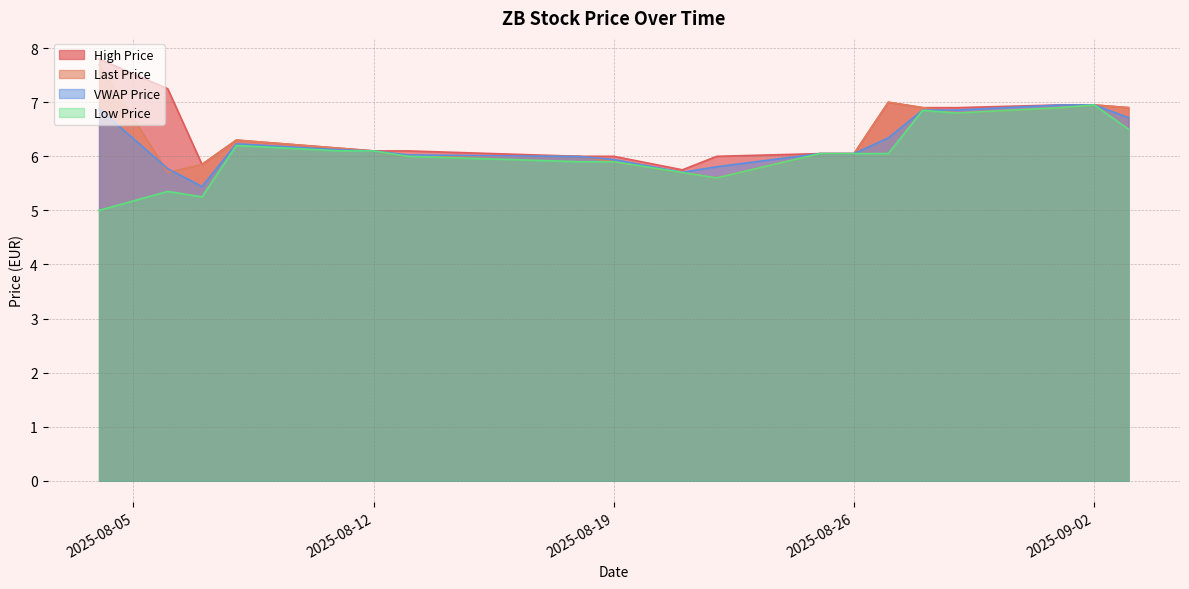

Read the VWAP Price value at 2025-08-07.

5.4